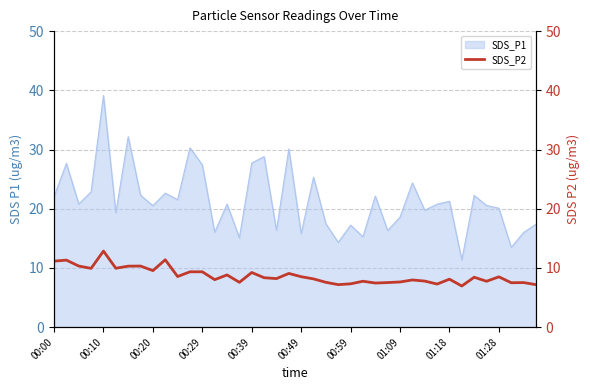

What is the approximate value at 27?

7.5